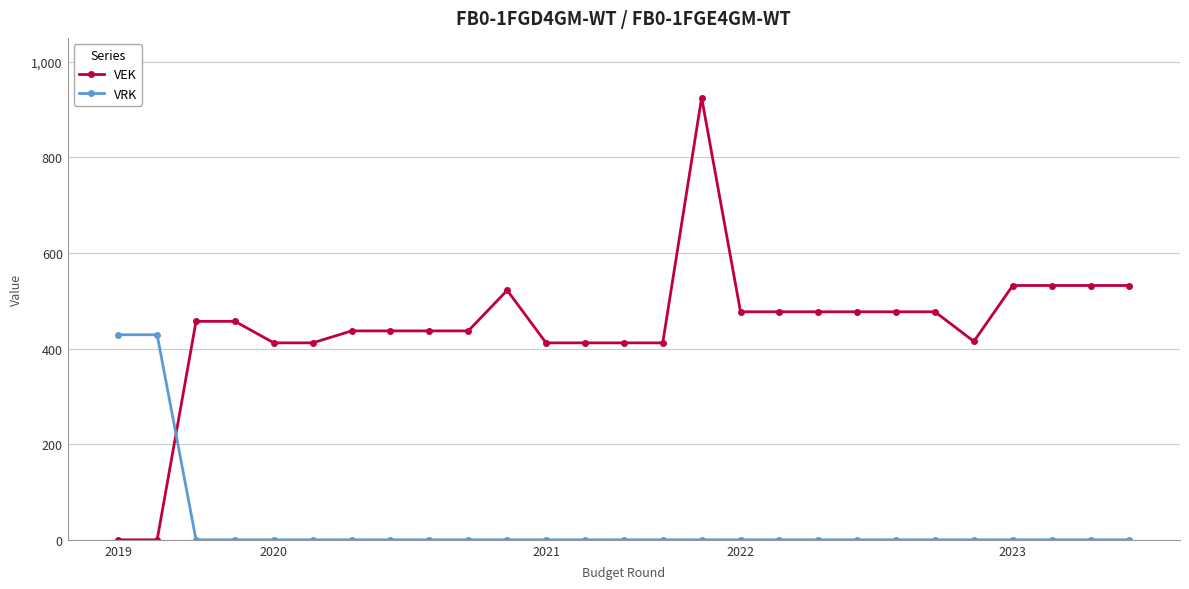

How many data points does each series have?

27